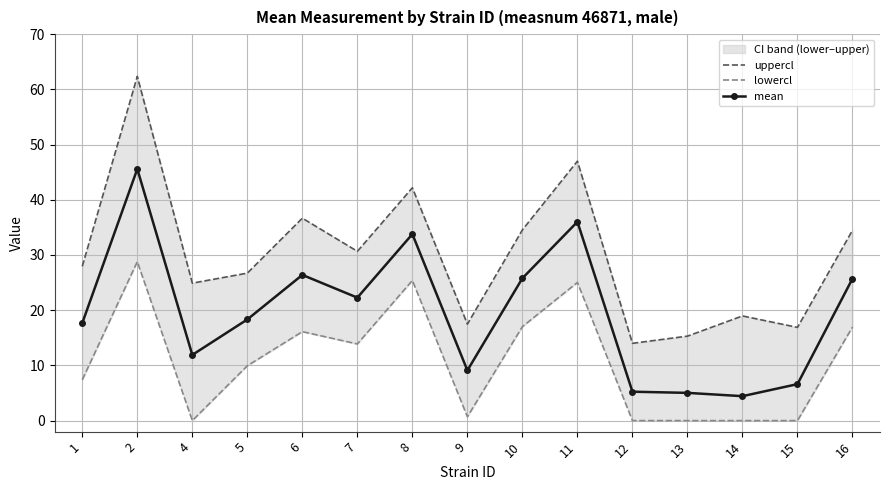

At which label is lowercl closest to 14?

7